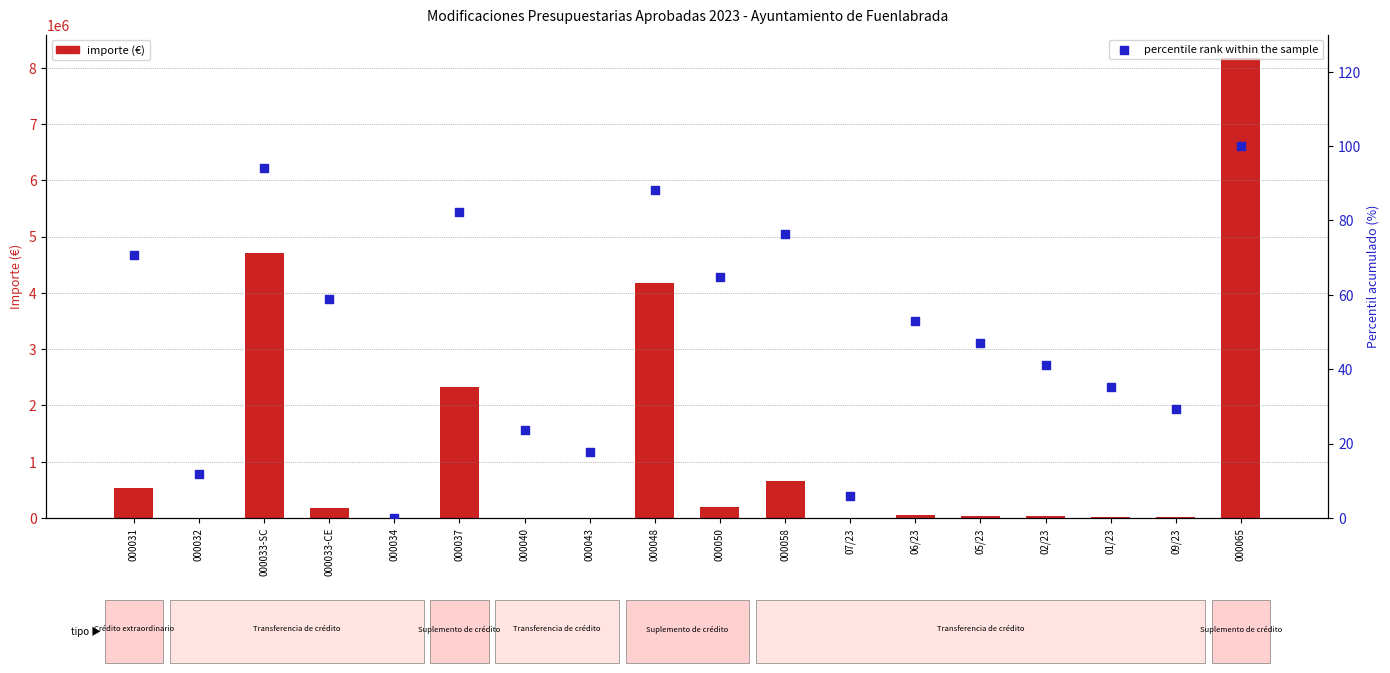

Between 05/23 and 06/23, which is larger?

06/23